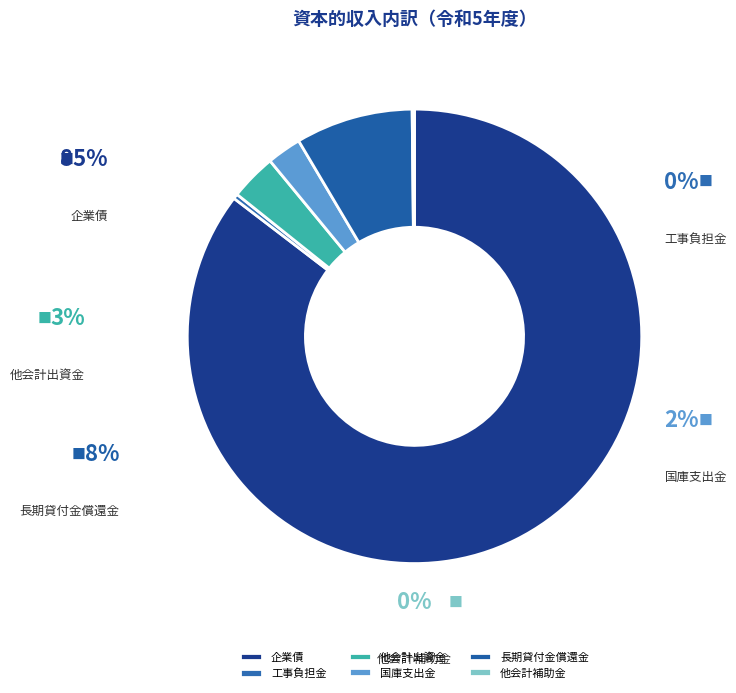

Rank the categories by value from highest to lowest.

企業債, 長期貸付金償還金, 他会計出資金, 国庫支出金, 工事負担金, 他会計補助金